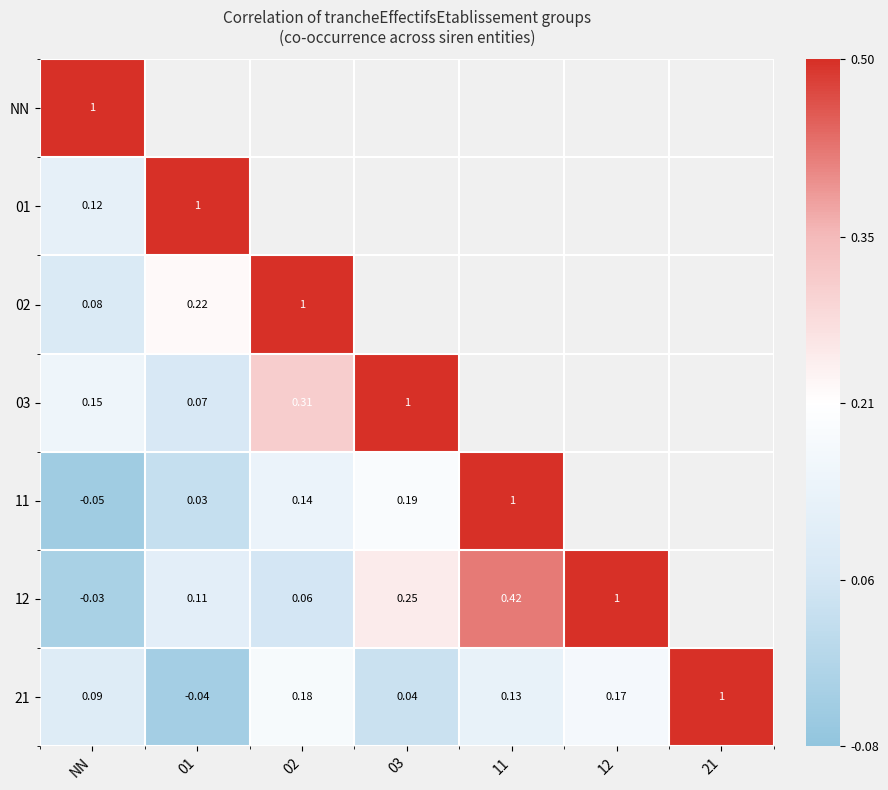

Which series changed the most between 02 and 03?

03